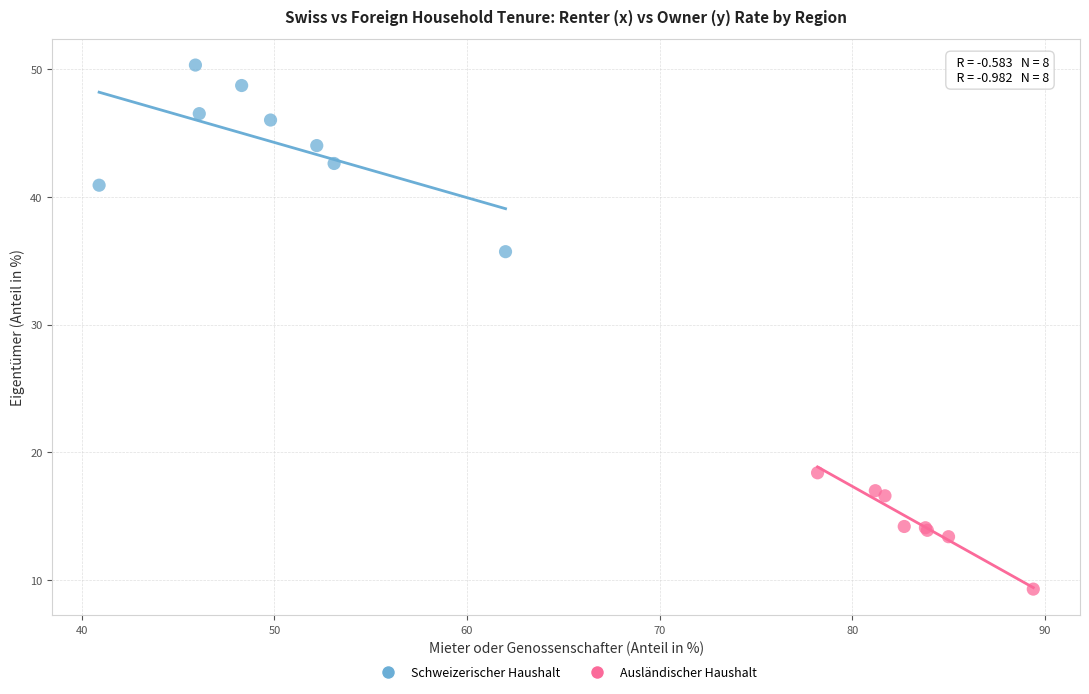

Which series contains the highest Y value?

Schweizerischer Haushalt